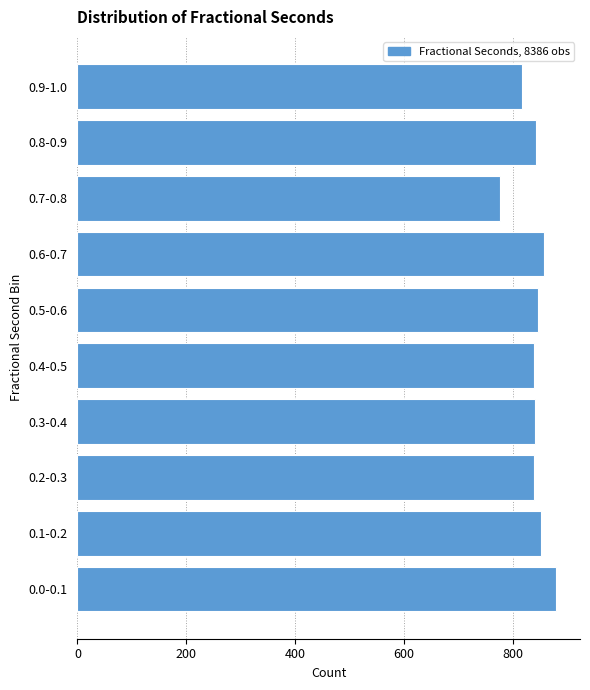

The value at 0.3-0.4 is 840. True or false?

True